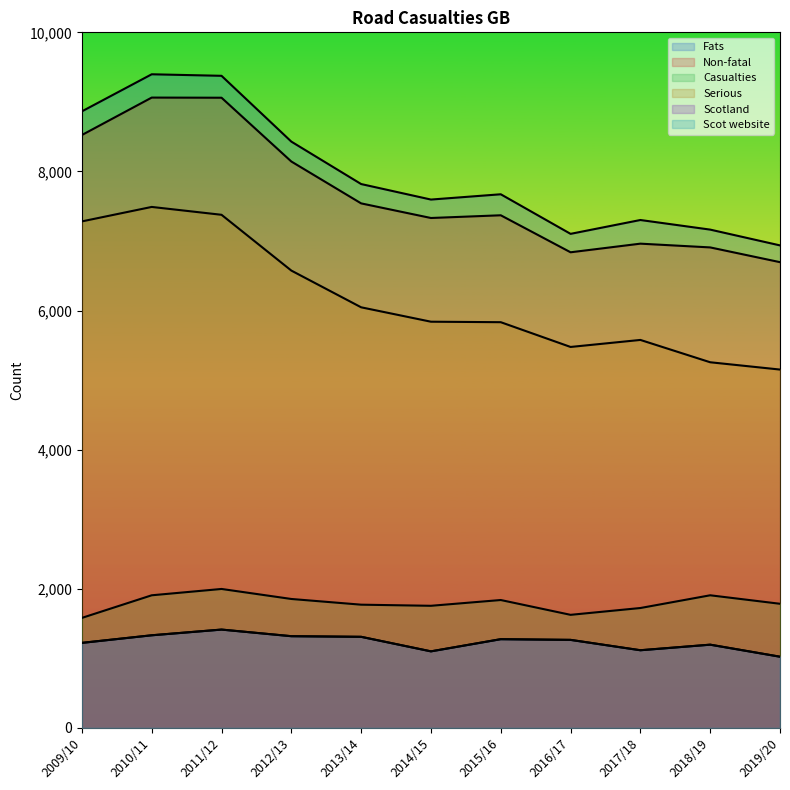

Reading left to right, extract all data points from this chart.

Fats: 8864	9397	9375	8429	7819	7596	7672	7103	7302	7164	6937
Non-fatal: 8524	9062	9060	8143	7541	7331	7370	6838	6962	6908	6696
Casualties: 1582	1907	1998	1854	1772	1756	1839	1626	1724	1907	1785
Serious: 7282	7490	7377	6575	6047	5840	5833	5477	5578	5257	5152
Scotland: 1223	1332	1414	1319	1310	1101	1276	1266	1117	1197	1024
Scot website: 1223	1332	1414	1319	1310	1101	1276	1266	1117	1197	1024